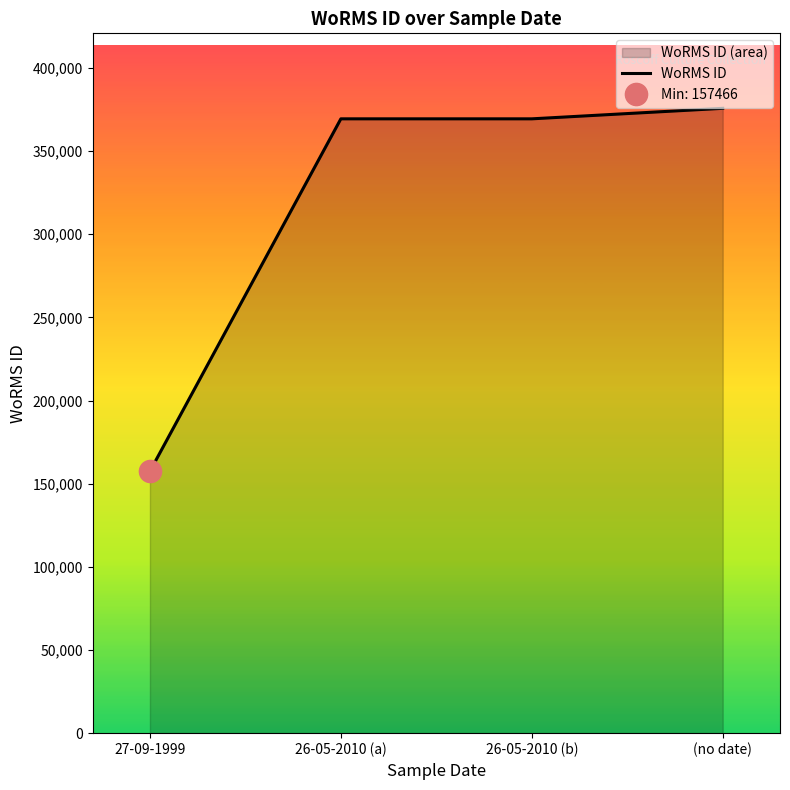

How many series are shown in this chart?

1